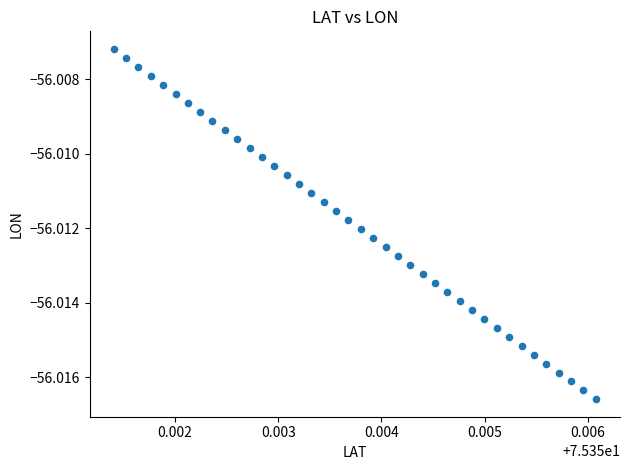

How many points are shown in the scatter plot?

40